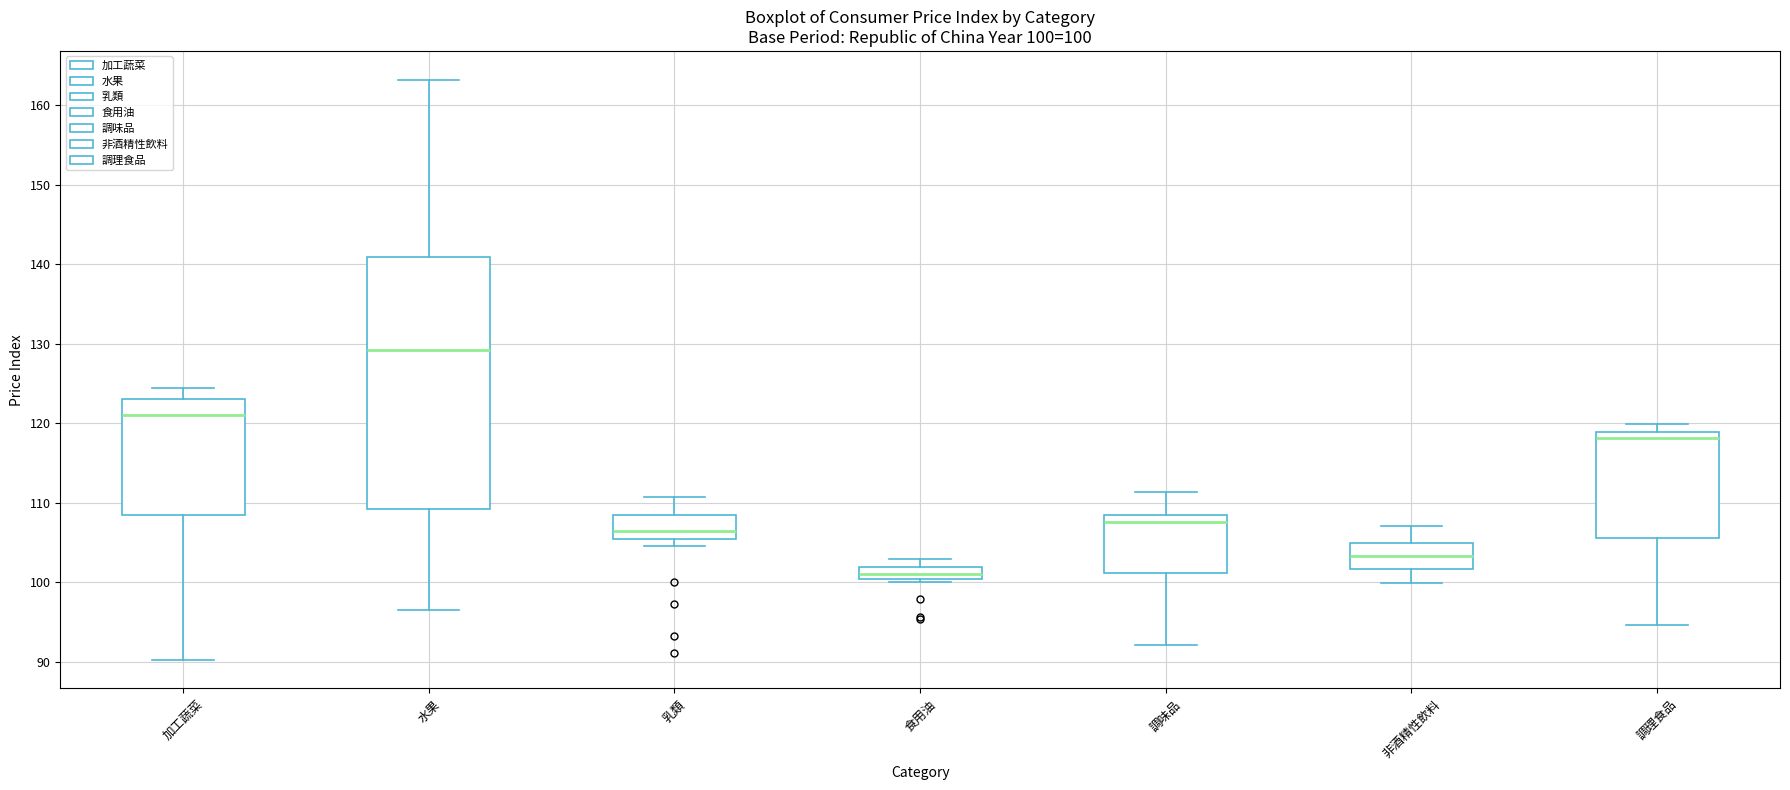

Which box is the tallest, from its lower edge to its upper edge?

水果